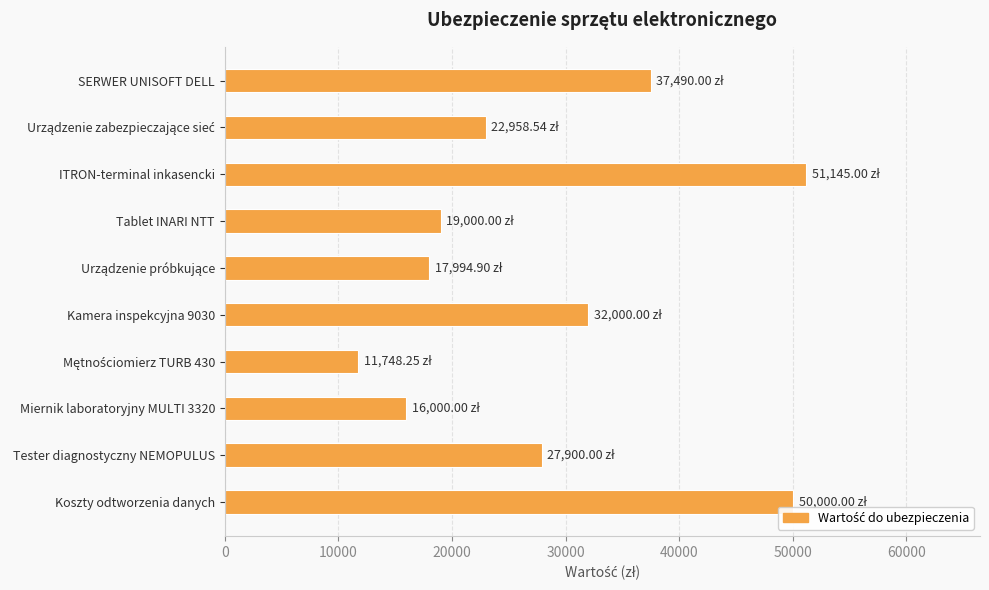

What is the sum of all values?

286236.7